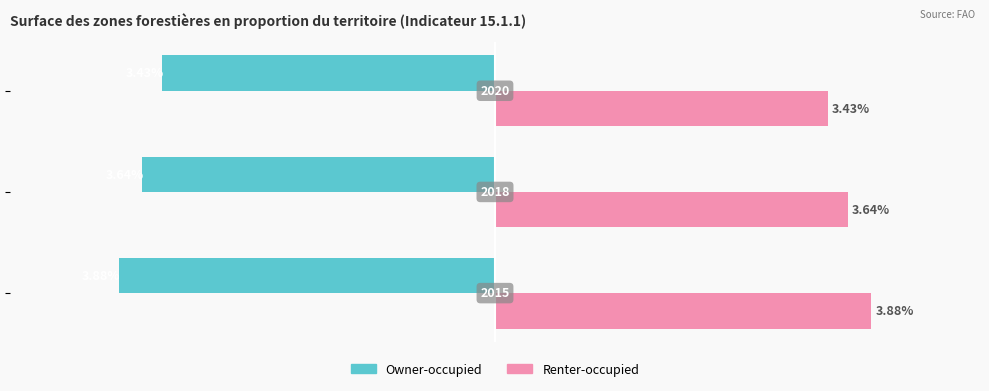

Which series has the largest total across all categories?

Renter-occupied